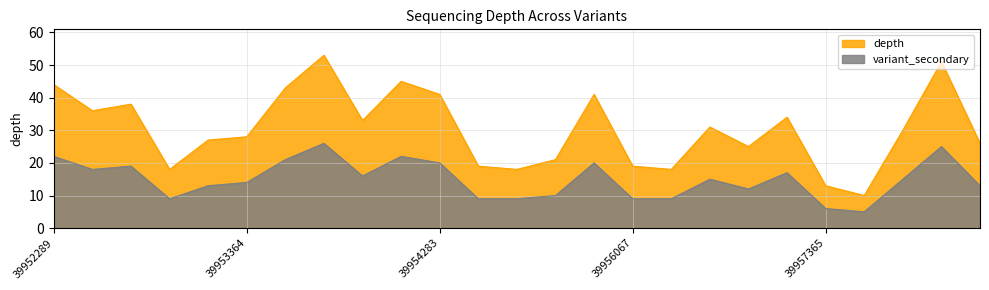

At how many categories does at least one series exceed 45?

2